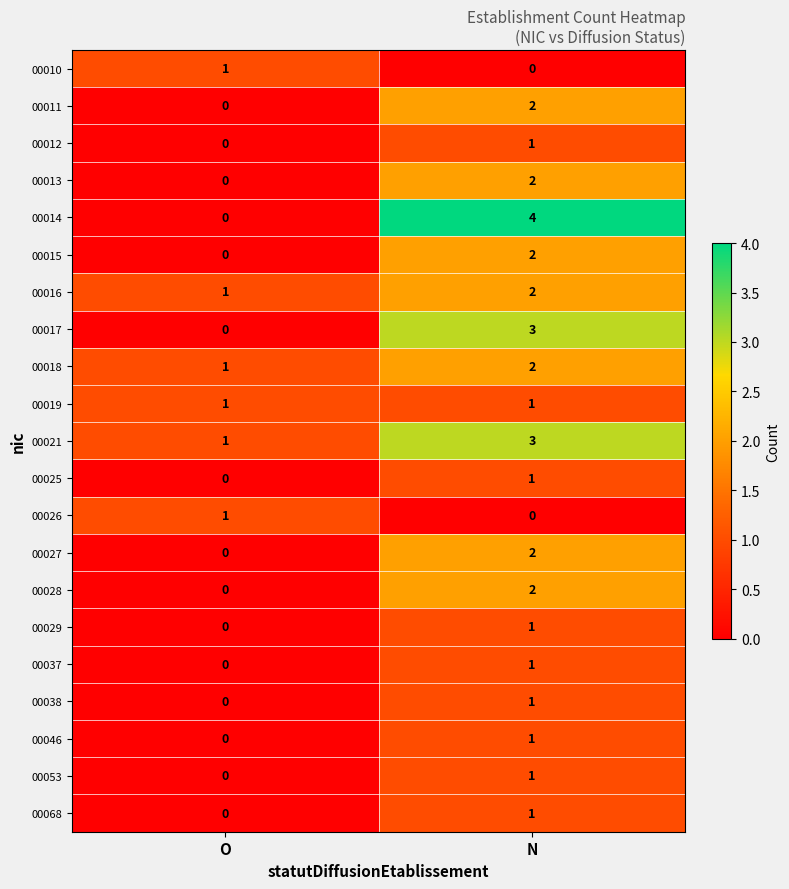

How many values in 00013 are above zero?

1